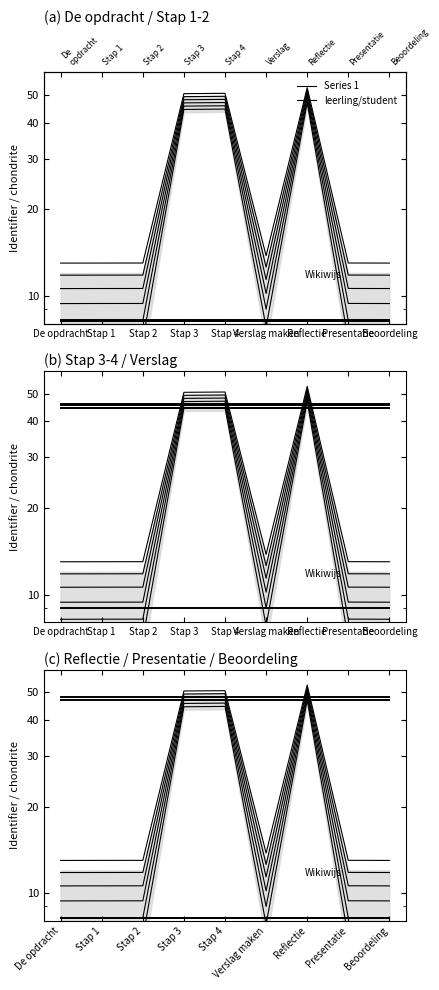

The chart shows a value of 11.1 at De opdracht. True or false?

False